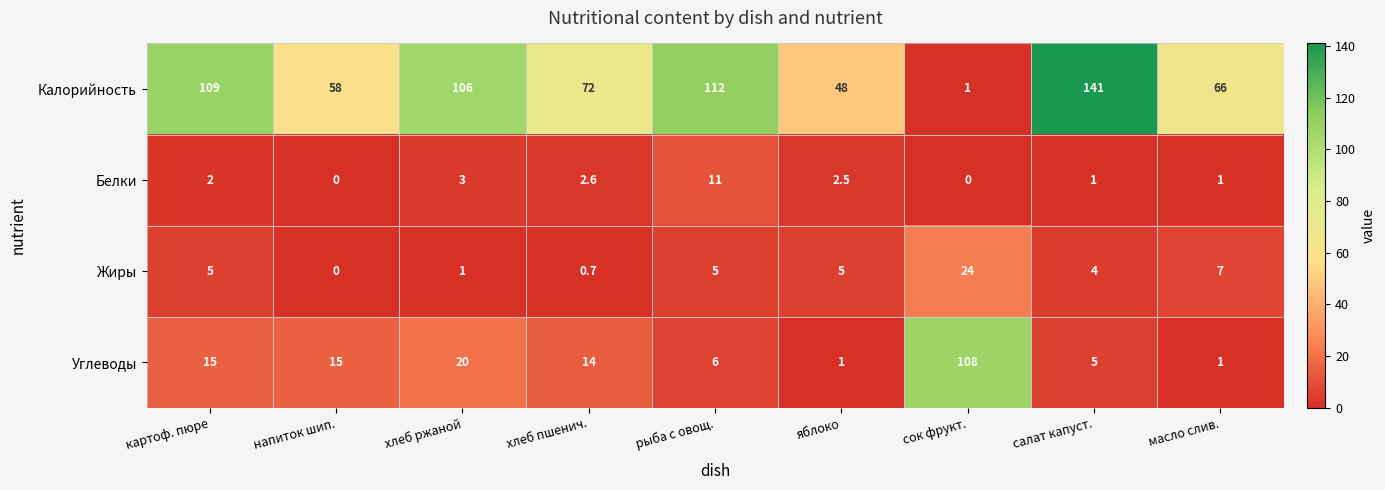

What is the greatest value displayed?

141.0